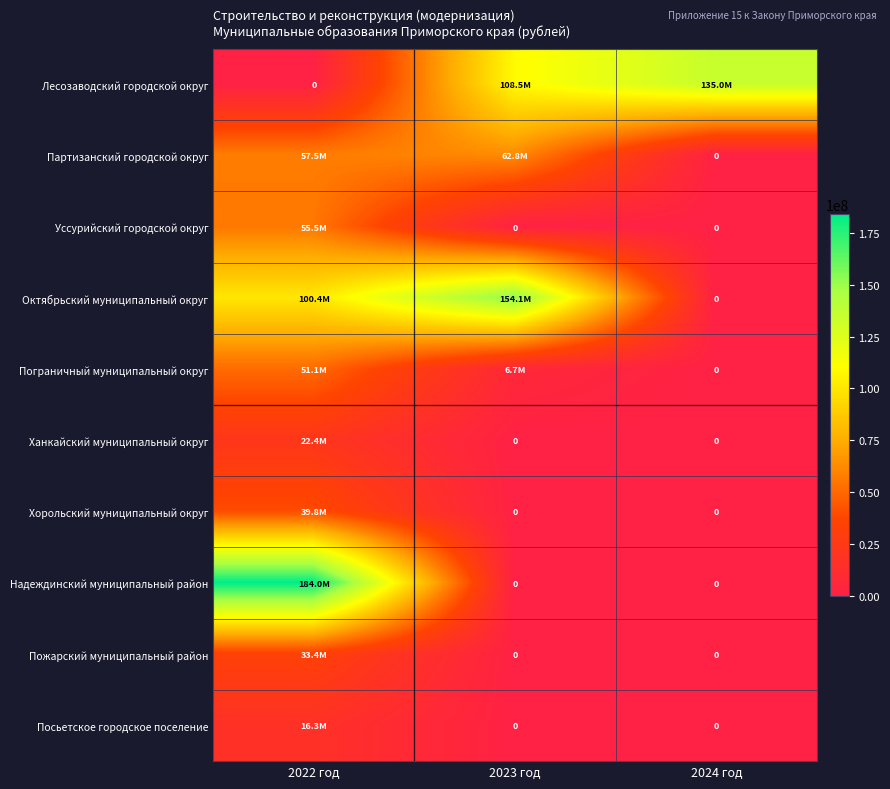

How many positive values does the Октябрьский муниципальный округ series have?

2